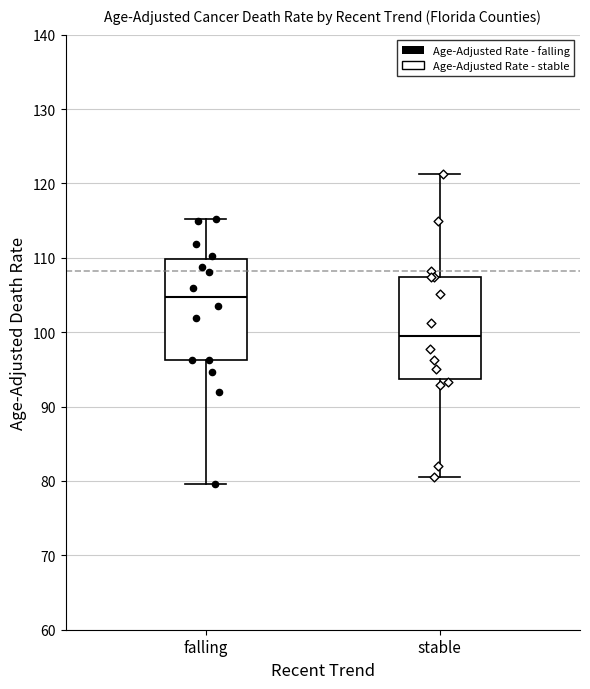

Reading left to right, read every box against the y-axis: the position of its median line, the range the box covers, and the ends of its whiskers. The values are not printed on the chart, so give them approximately, as read against the axis.

falling: median 105, box 96 to 110, whiskers 80 to 115
stable: median 100, box 94 to 107, whiskers 81 to 121